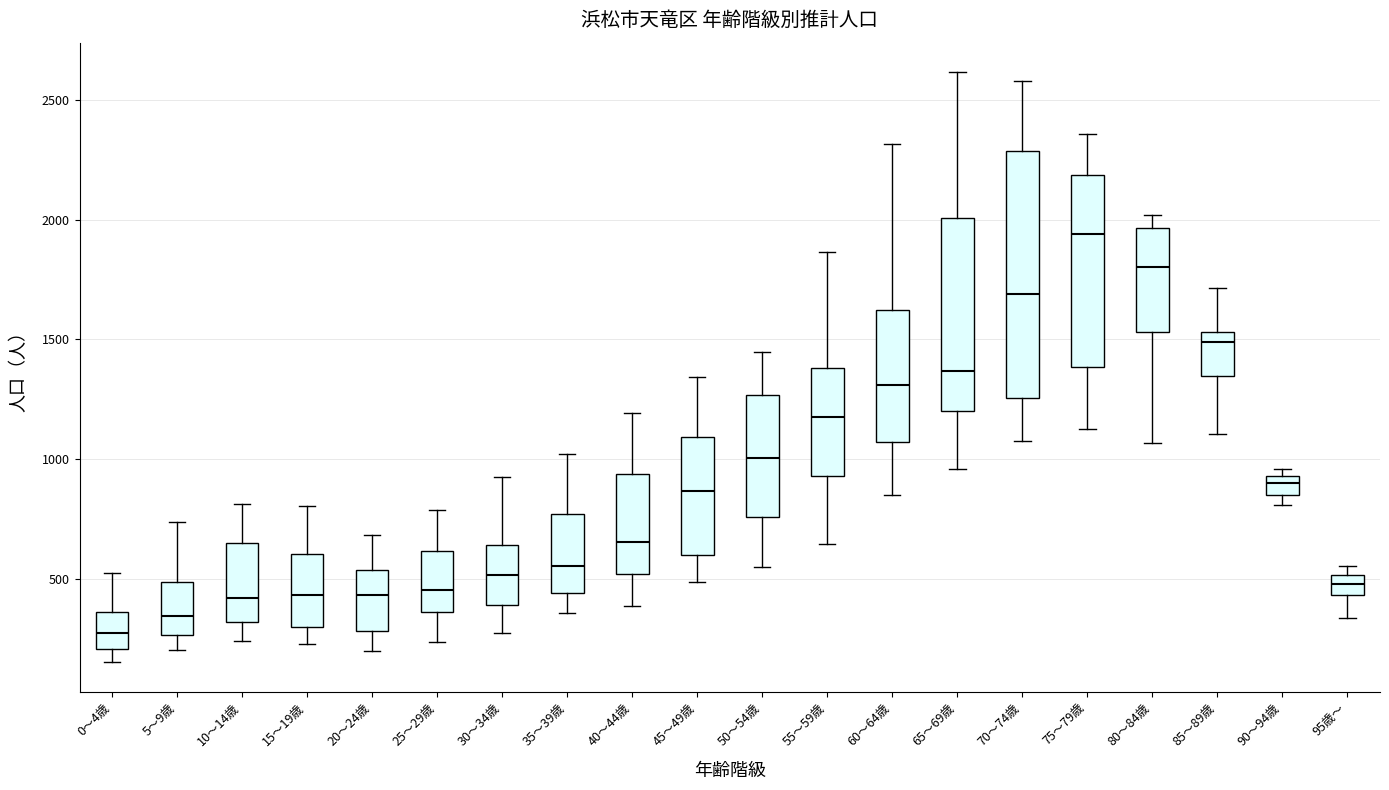

Comparing the boxes themselves (not the whiskers), which one is the tallest?

70～74歳